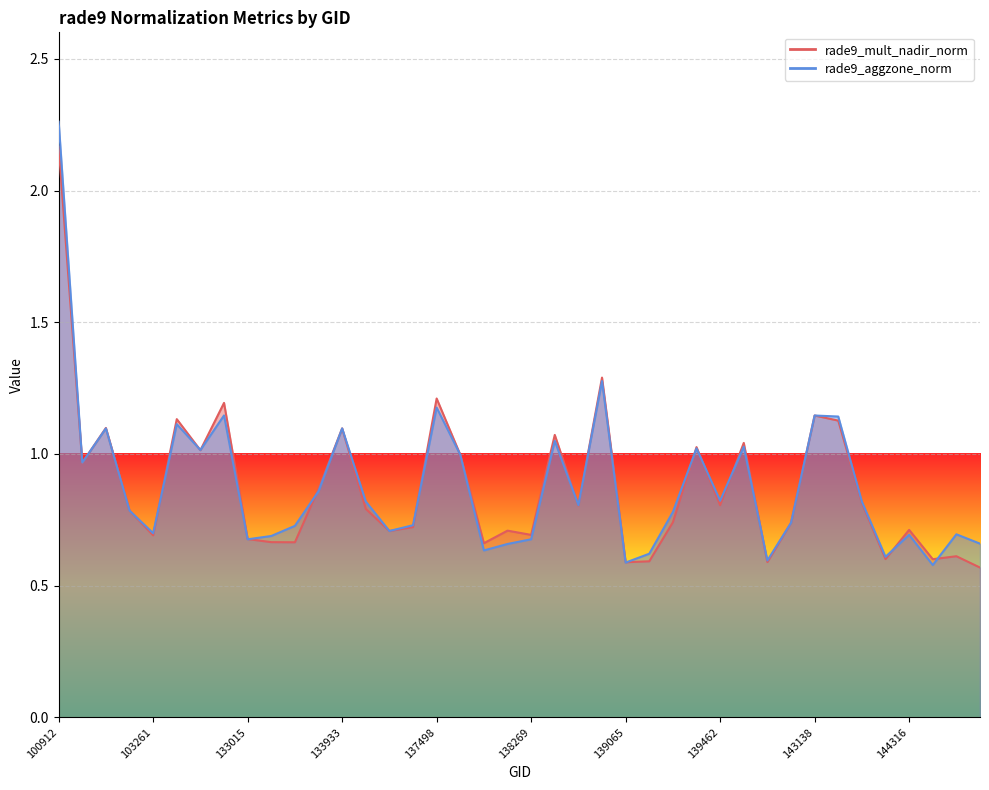

True or false: rade9_aggzone_norm has more than 2 interior local peaks.

True